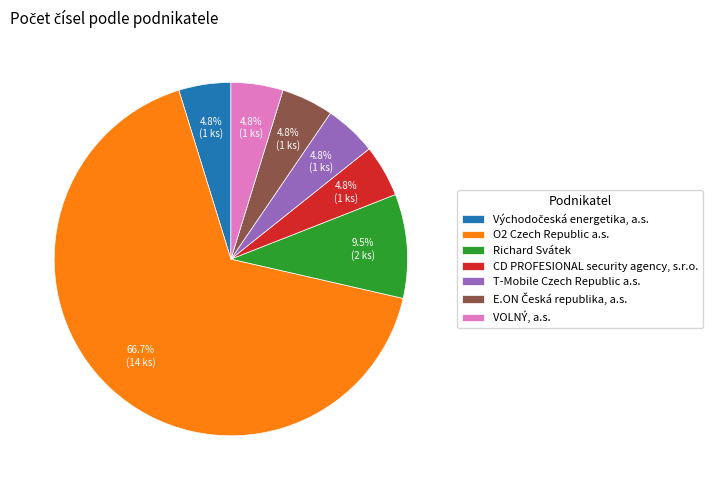

Is there a majority slice in this chart?

Yes